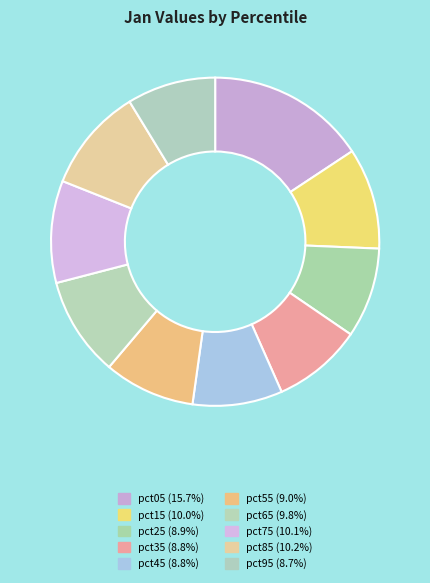

Count the number of slices in the pie.

10